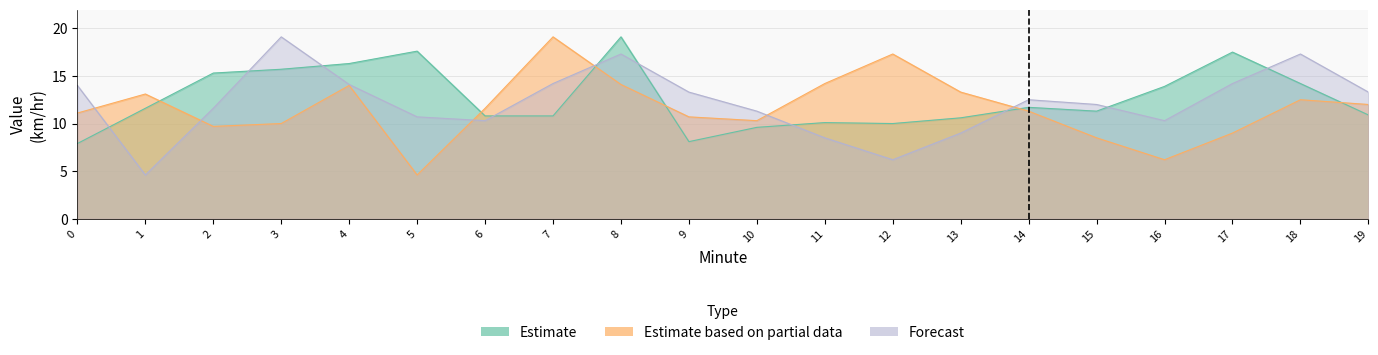

Where is the first local maximum for Estimate?

5